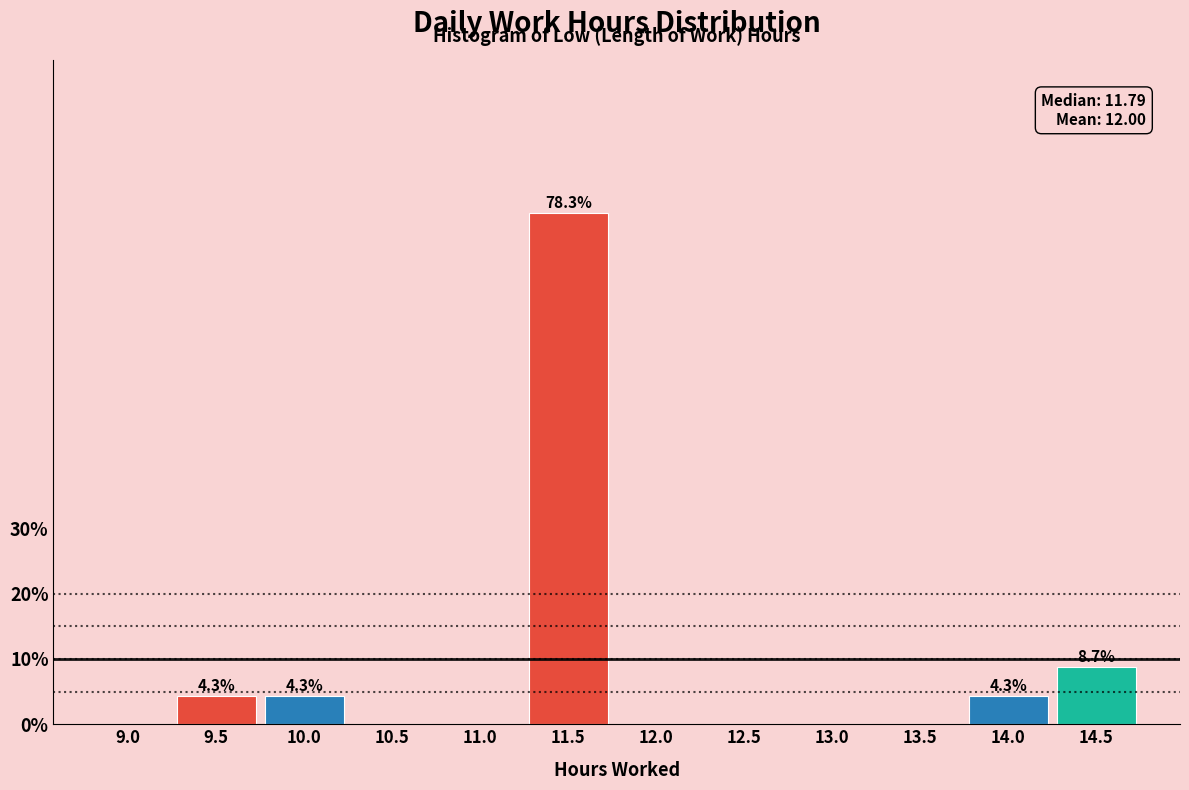

Reading right to left, transcribe all the data shown in this chart.

14.5=8.7	14.0=4.3	13.5=0.0	13.0=0.0	12.5=0.0	12.0=0.0	11.5=78.3	11.0=0.0	10.5=0.0	10.0=4.3	9.5=4.3	9.0=0.0